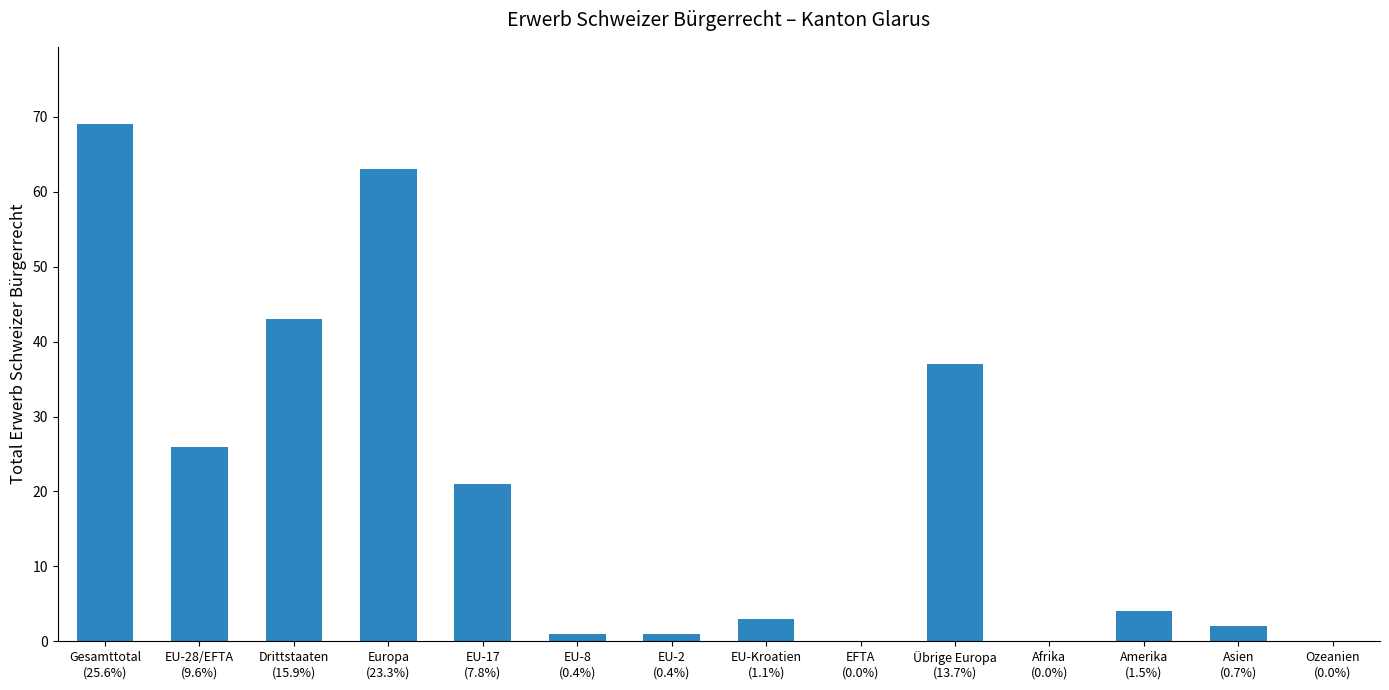

Between EU-17
(7.8%) and Afrika
(0.0%), which is larger?

EU-17
(7.8%)